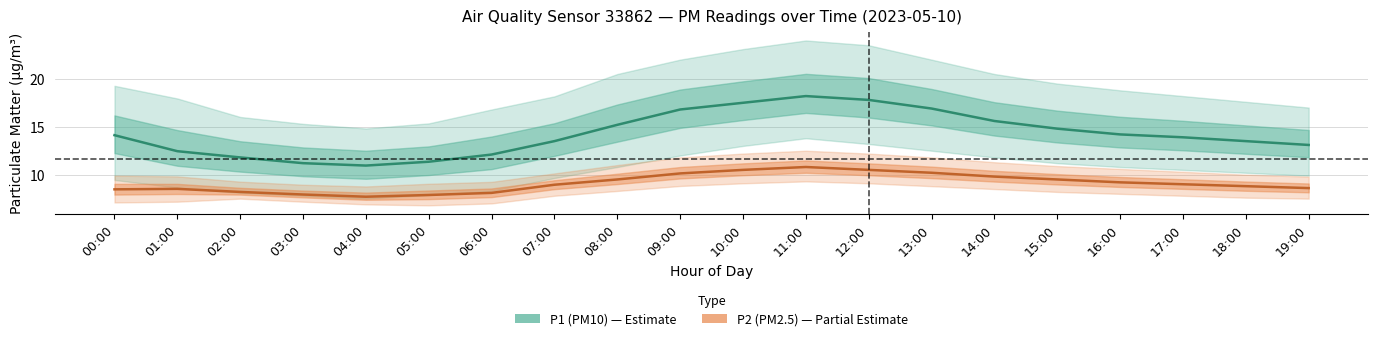

True or false: P2 (PM2.5) and P1 (PM10) intersect in this chart.

False